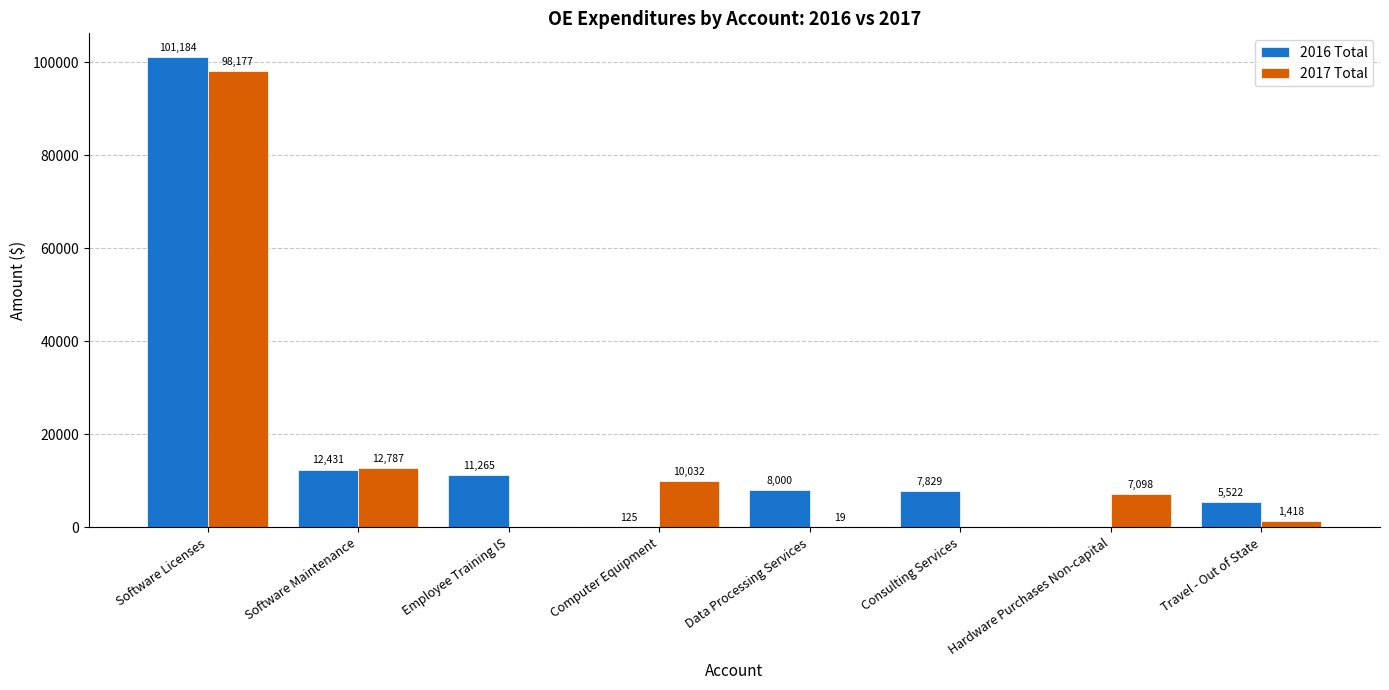

What is the difference between the 2016 Total values at Software Maintenance and Software Licenses?

88753.3